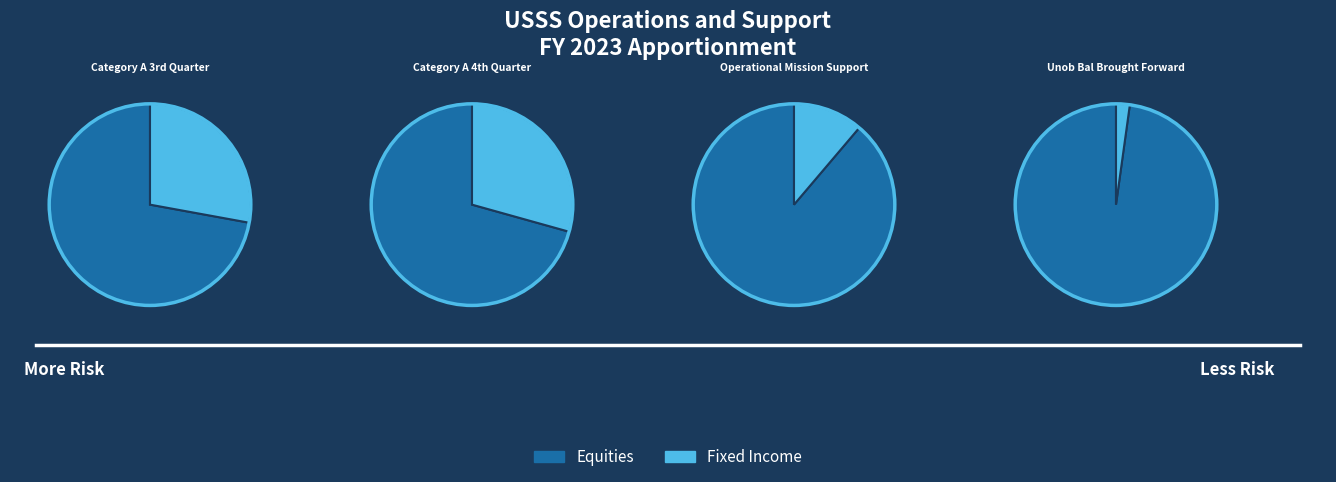

What is the spread (max minus min) of values at Operational Mission Support?

7067927